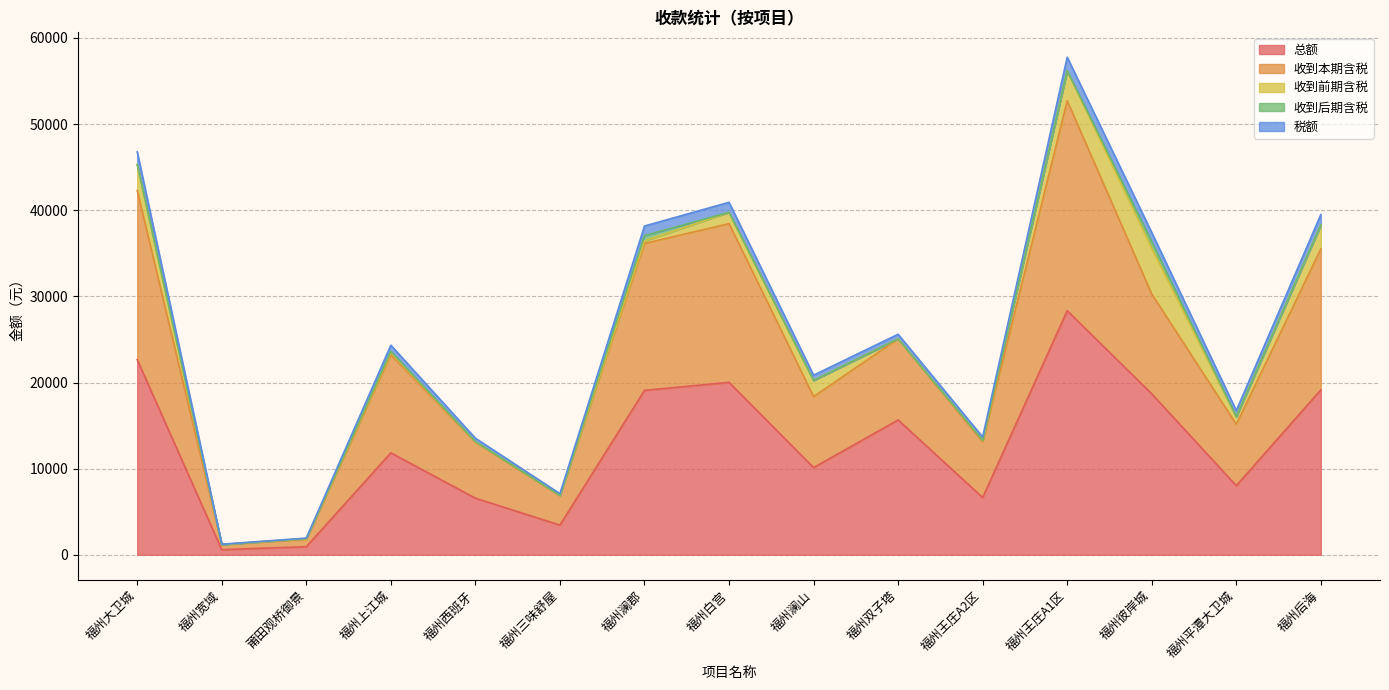

Does the chart display data point markers on the line(s)?

No